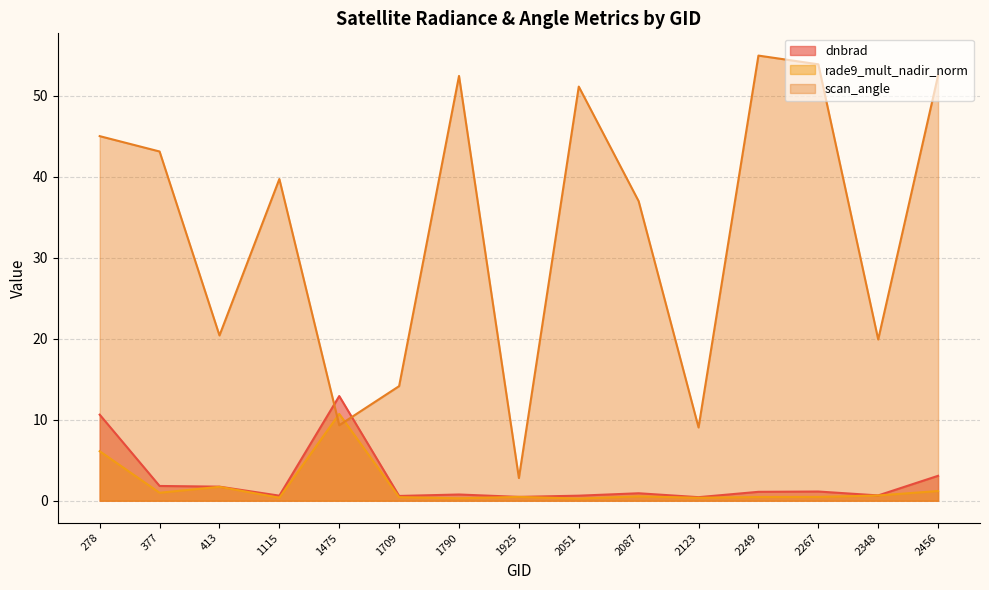

Which category has the highest value in the rade9_mult_nadir_norm series?

1475